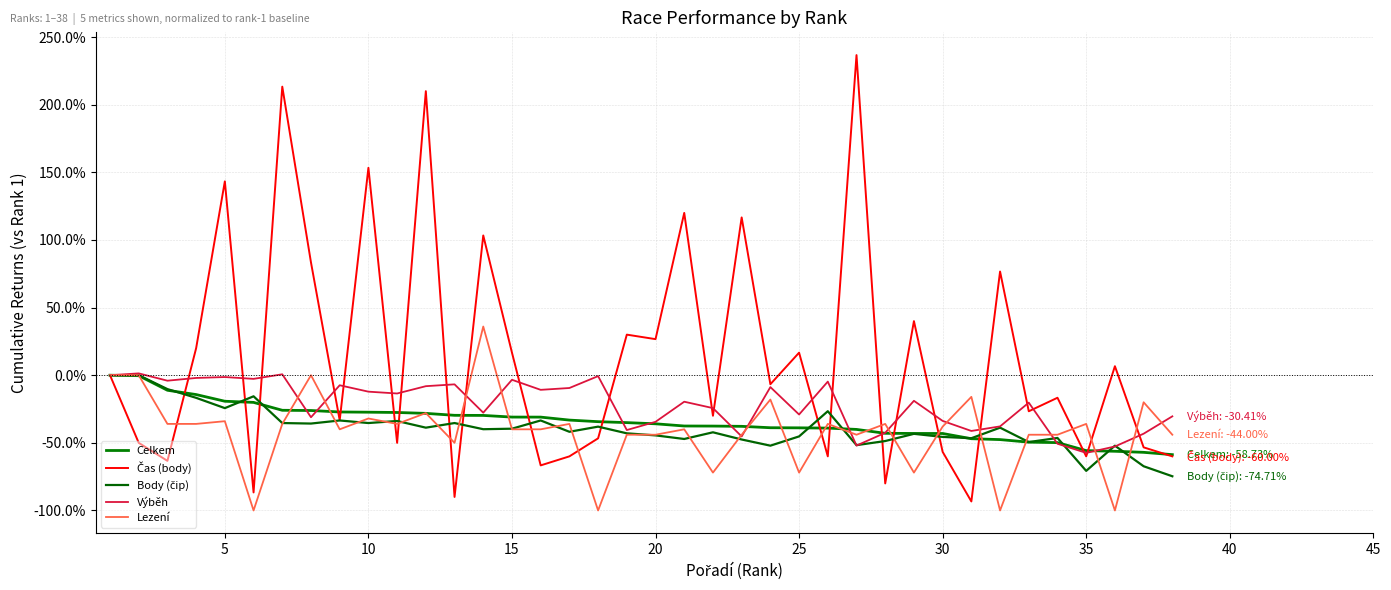

How many intersections are there between Čas (body) and Celkem?

20